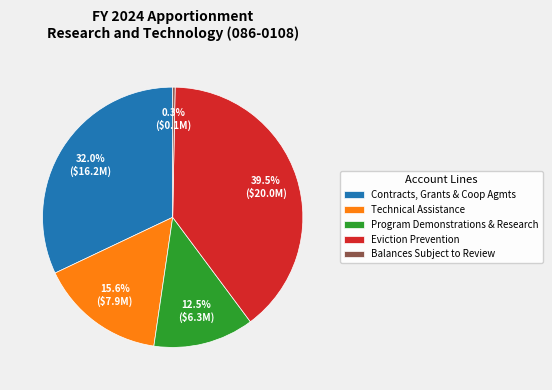

To the nearest percent, what is the average slice percentage?

20%